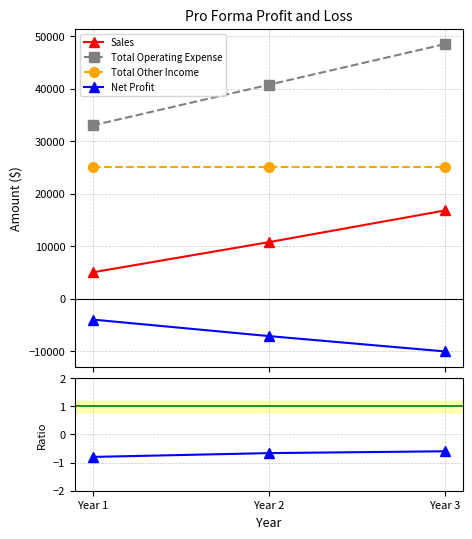

True or false: Net Profit/Sales has a value of -0.8 at Year 1.

True